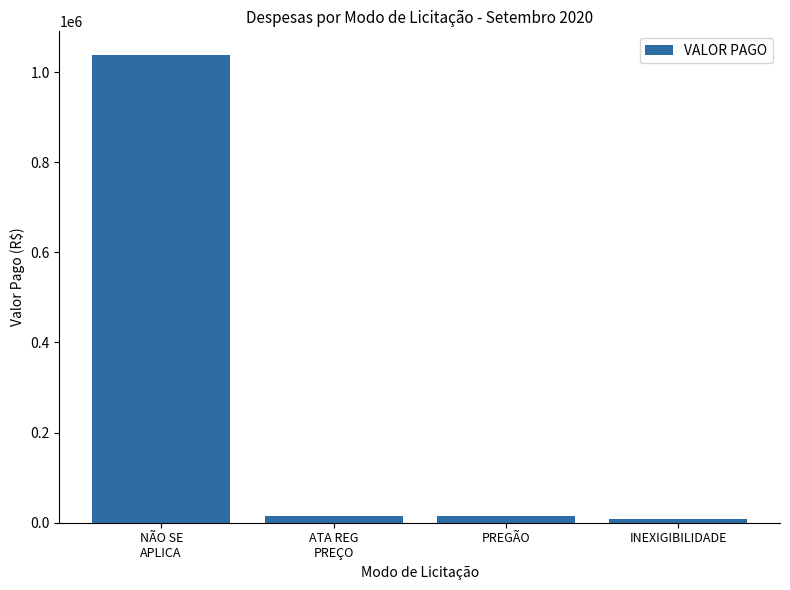

What is the greatest value displayed?

1038677.8